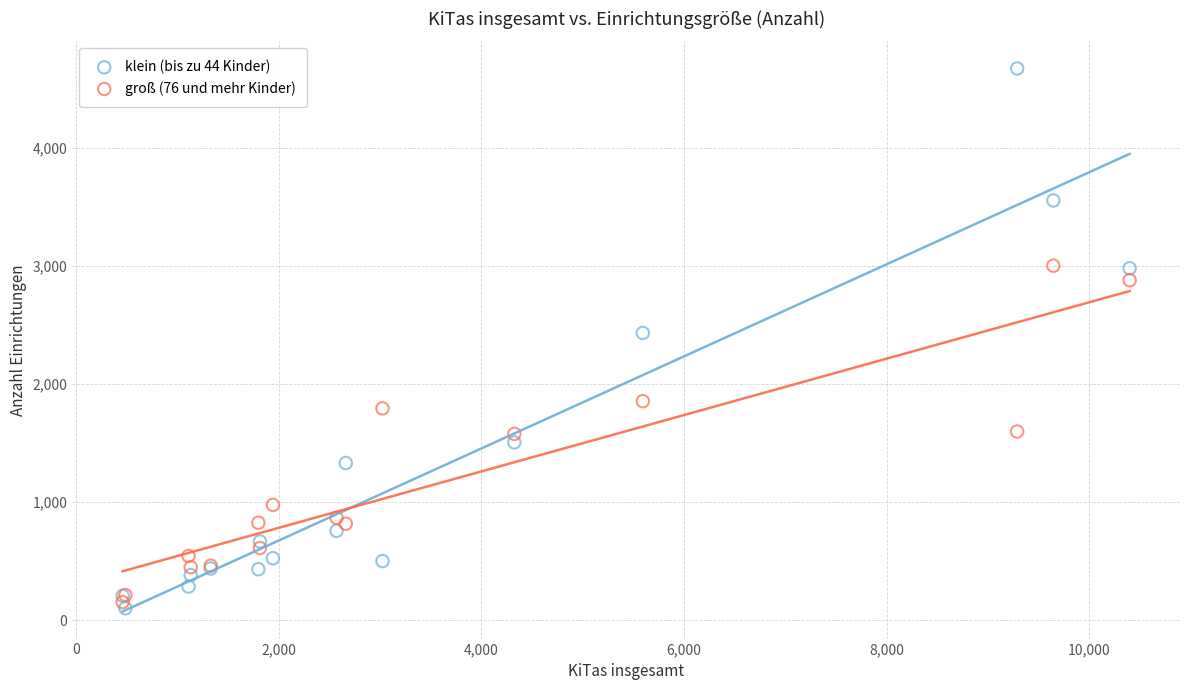

What is the X range (max minus min) for the scatter plot?

9937